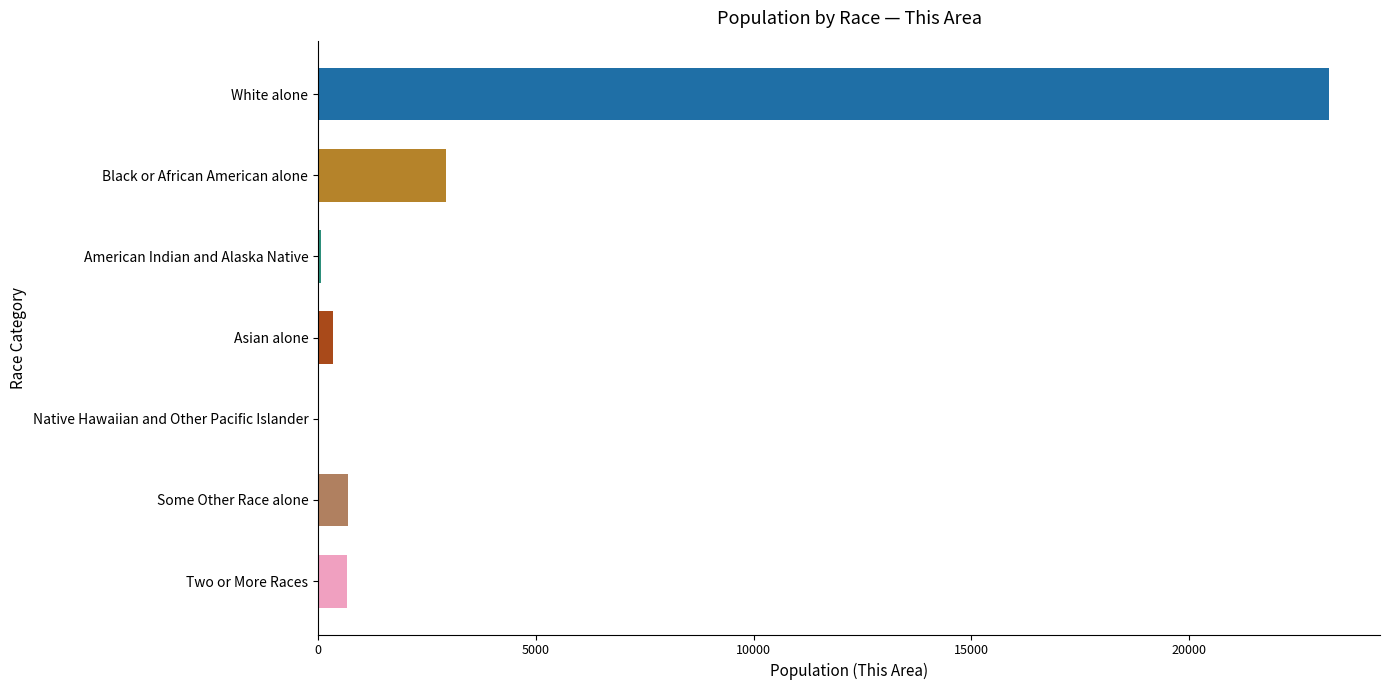

Are the bars horizontal?

Yes